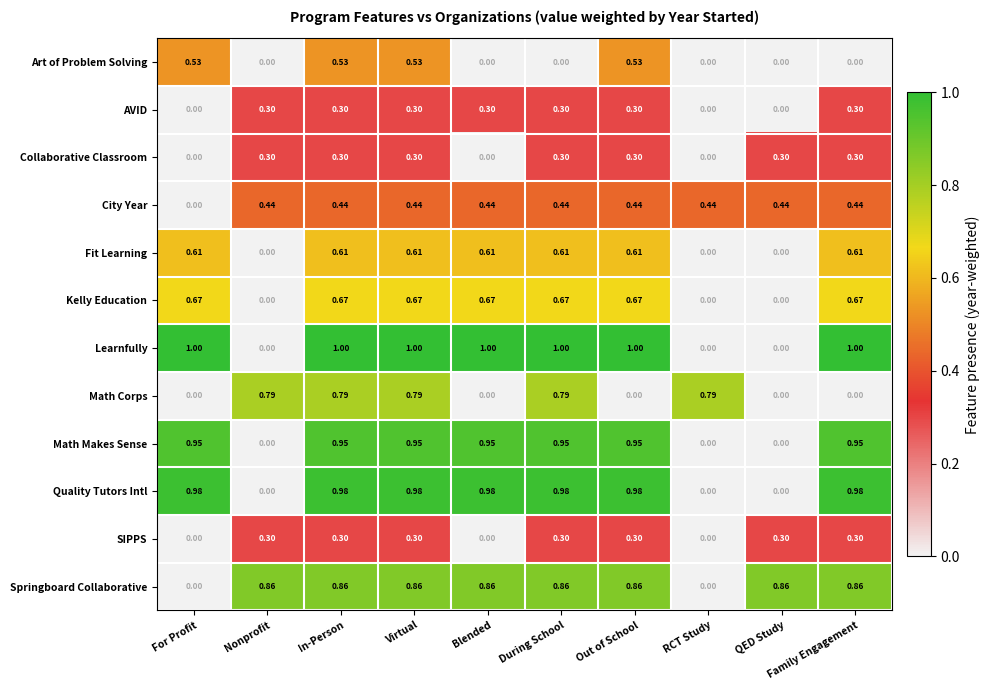

At which label is City Year closest to 0?

For Profit